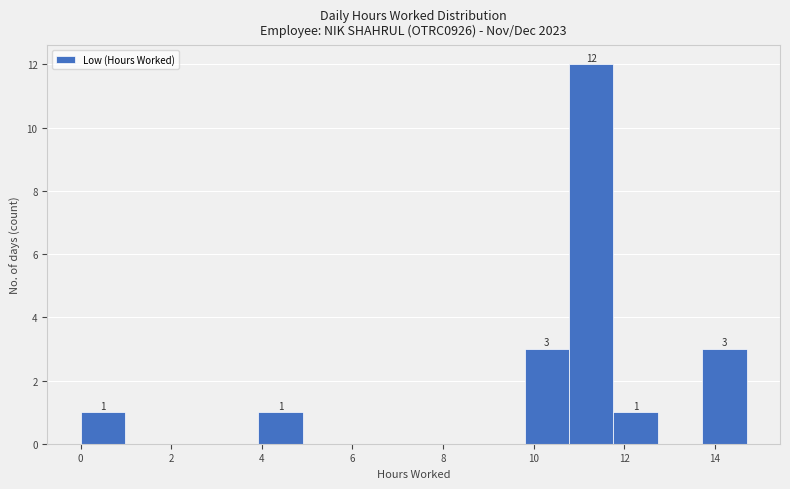

Which range on the x-axis has the tallest bar?

10.78 to 11.76